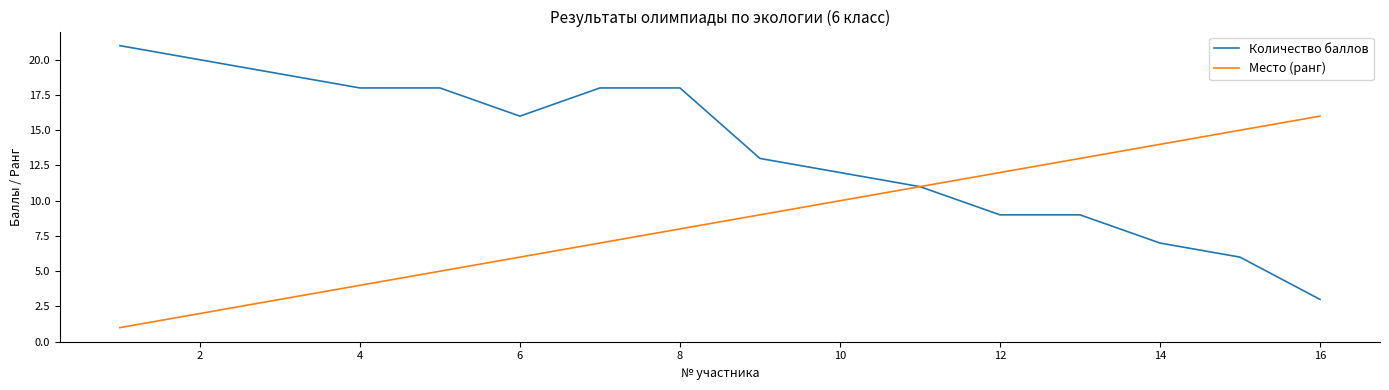

What is the maximum value shown in the chart?

21